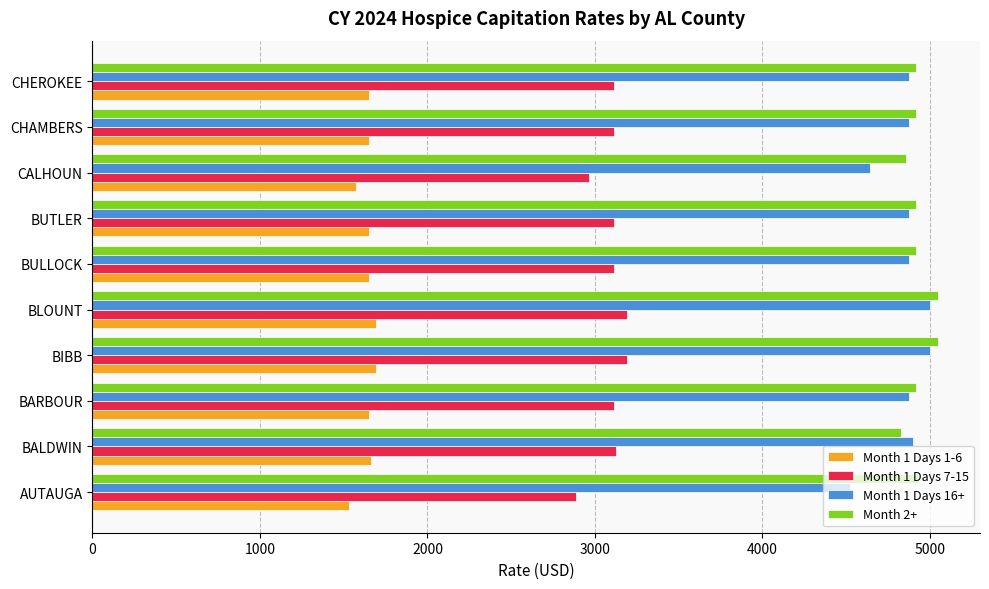

Which series has the largest range (max minus min)?

Month 1 Days 16+